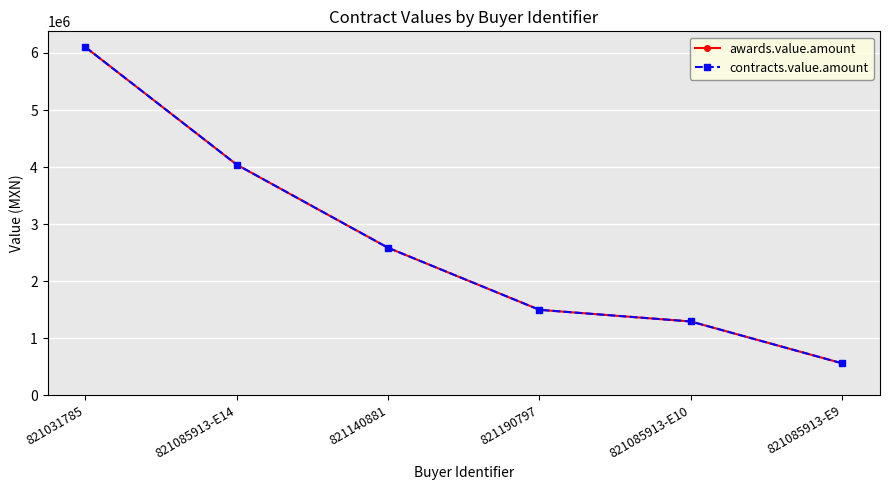

What is the difference between the awards.value.amount values at 821085913-E14 and 821031785?

2061219.9